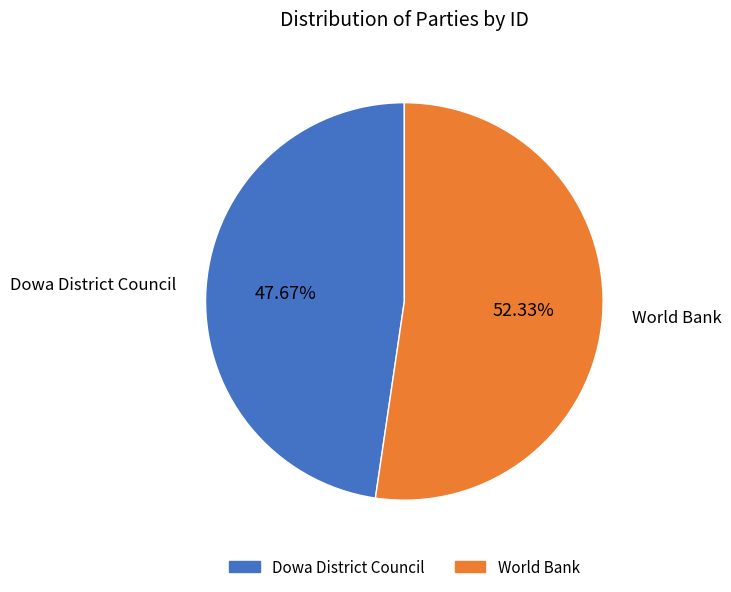

To the nearest percent, what is the average slice percentage?

50%